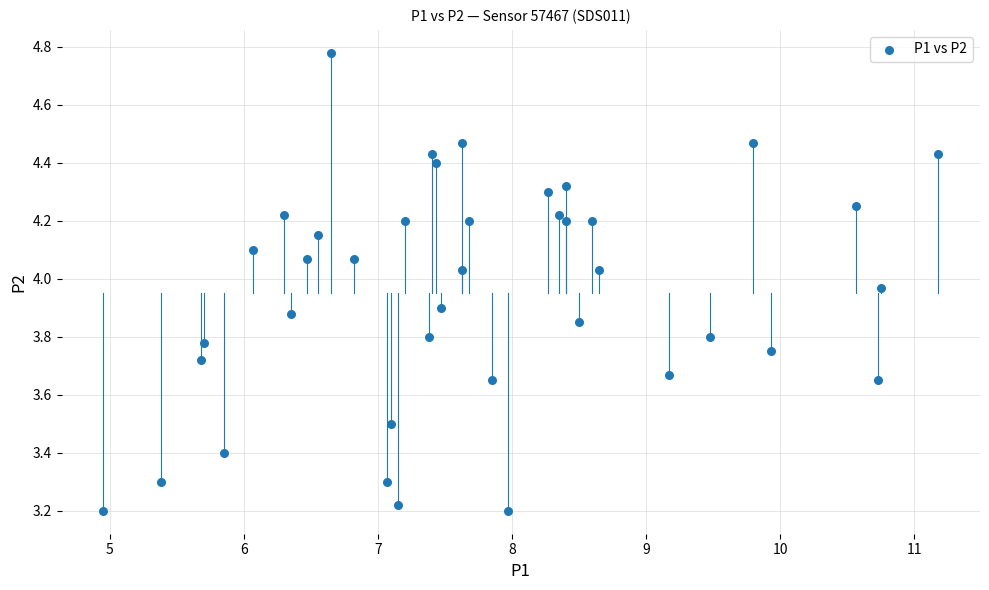

What is the range of X values (max minus min)?

6.2